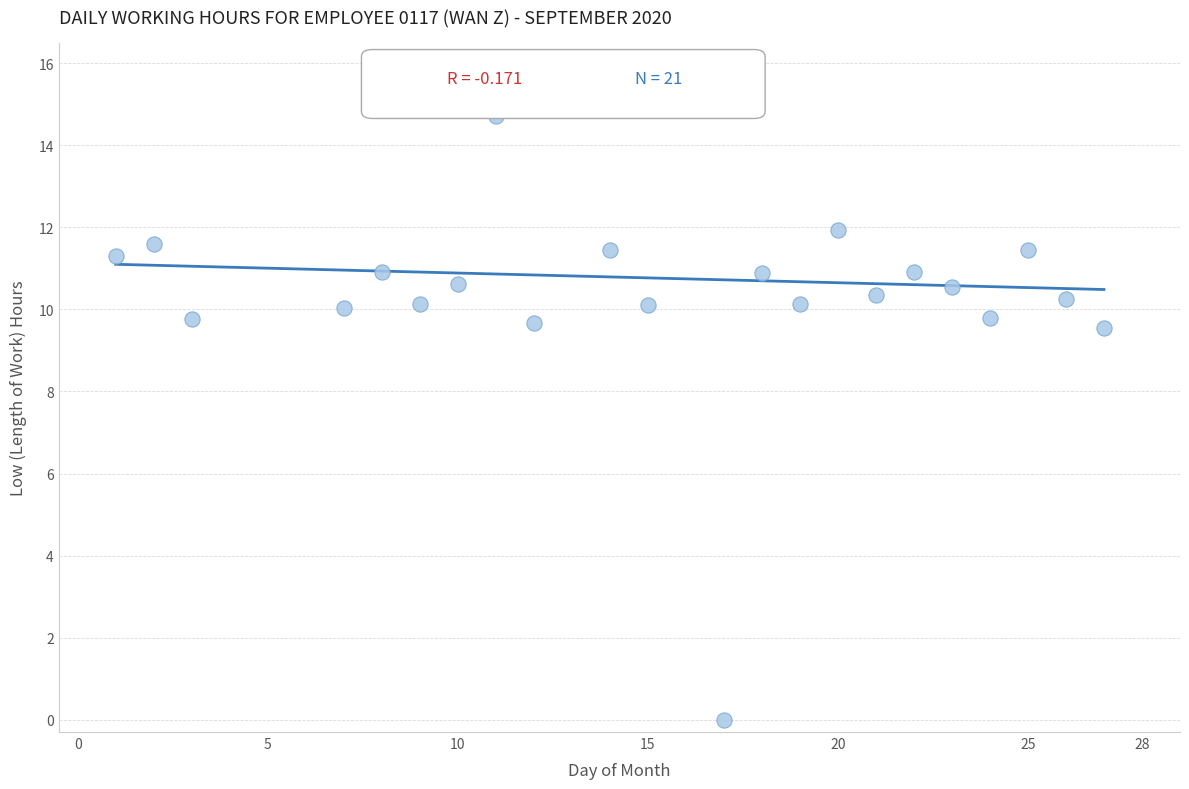

What is the range of Y values (max minus min)?

14.7